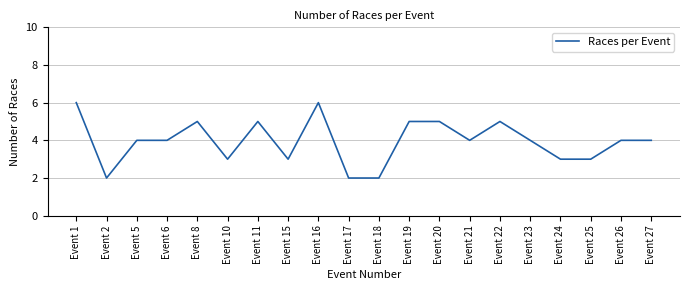

What is the maximum value shown in the chart?

6